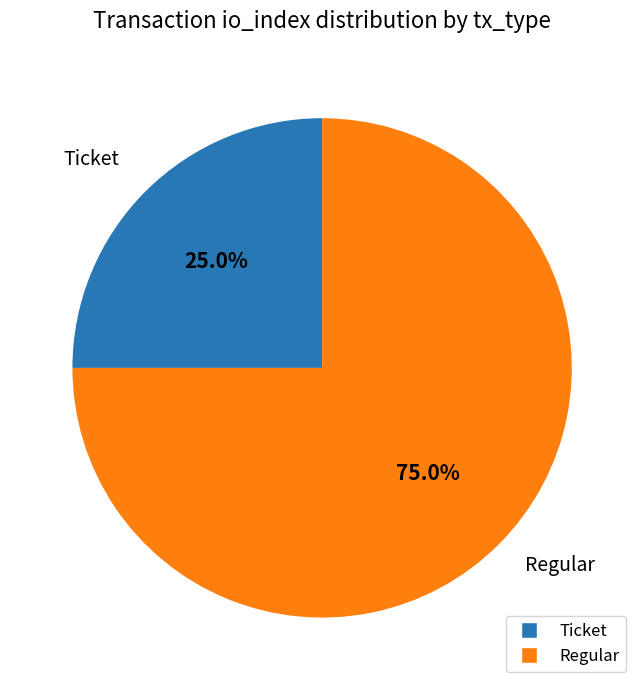

How many segments does this pie chart have?

2